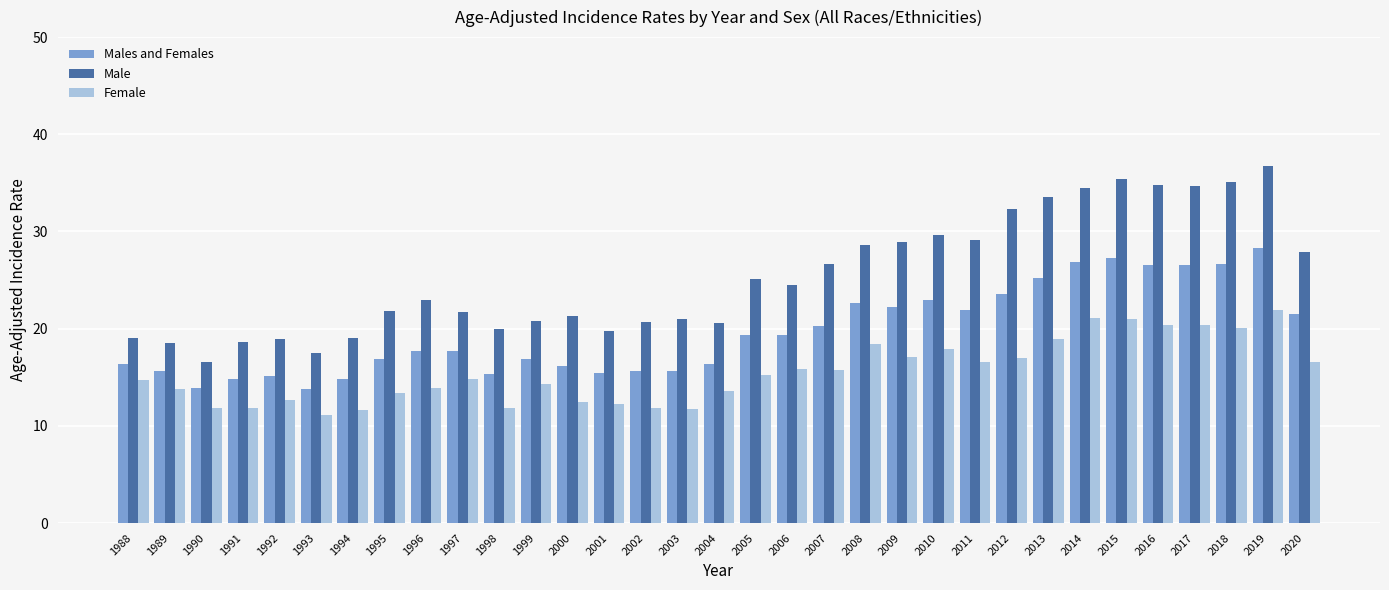

Which series has the largest total across all categories?

Male